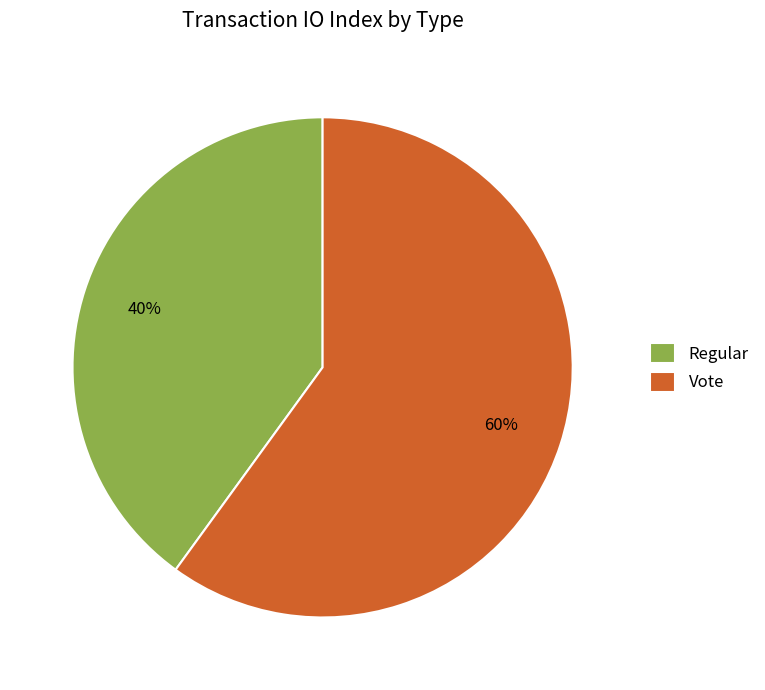

To the nearest percent, what is the combined percentage of Regular and Vote?

100%